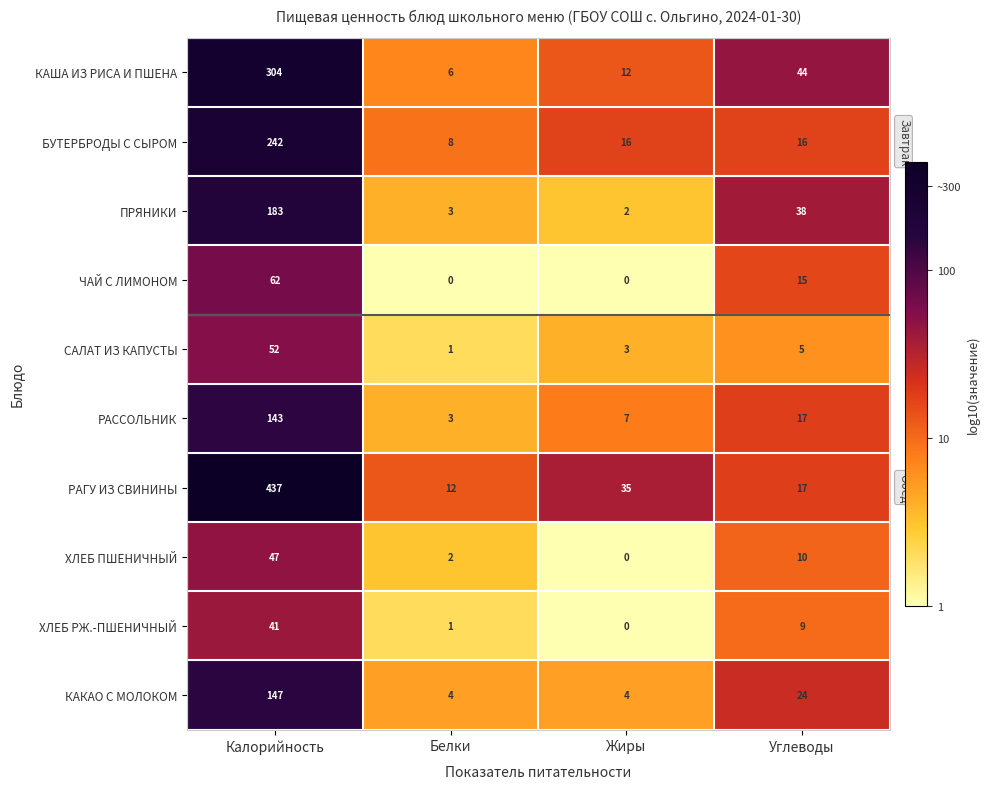

The КАКАО С МОЛОКОМ series shows 4 at Белки. True or false?

True